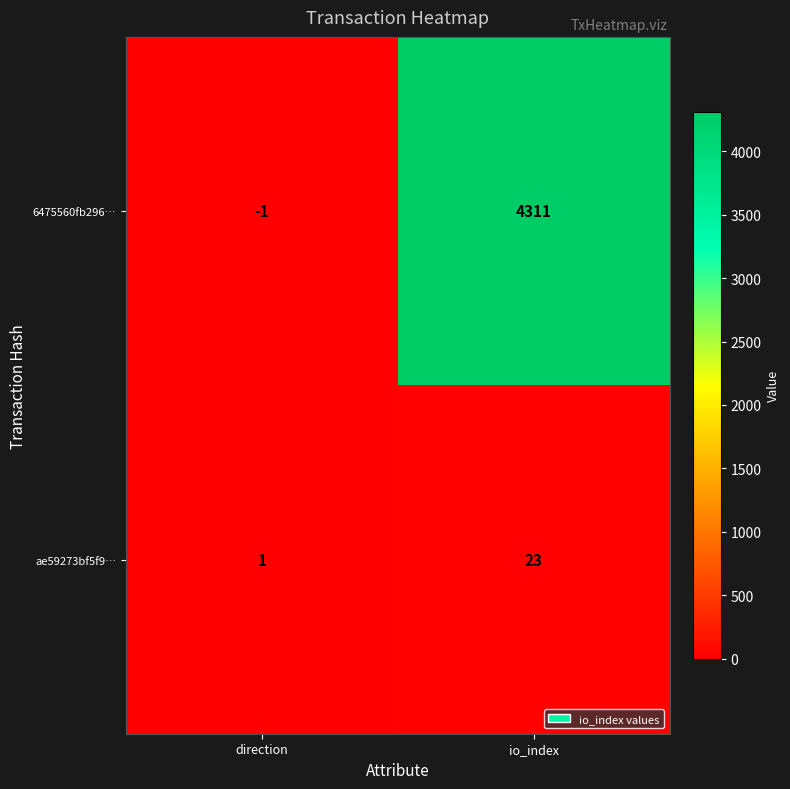

What is the difference between the highest and lowest values at direction?

2